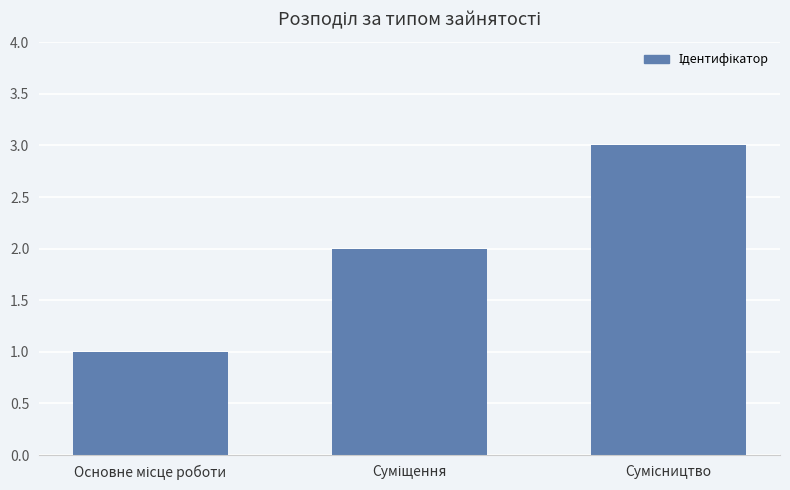

Count the number of categories in the chart.

3